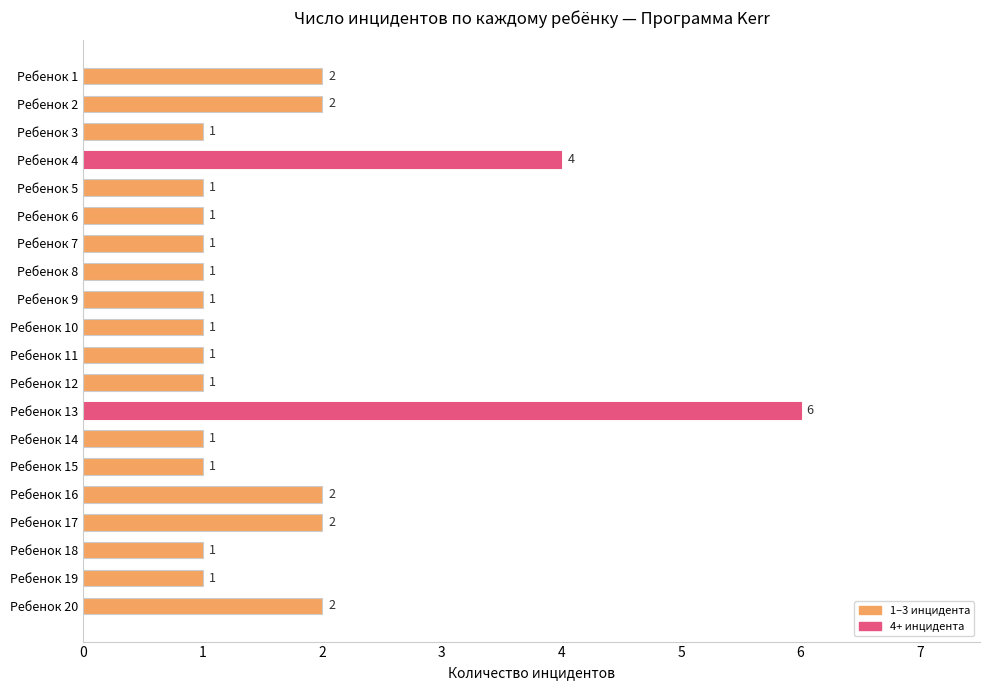

What is the minimum value shown in the chart?

1